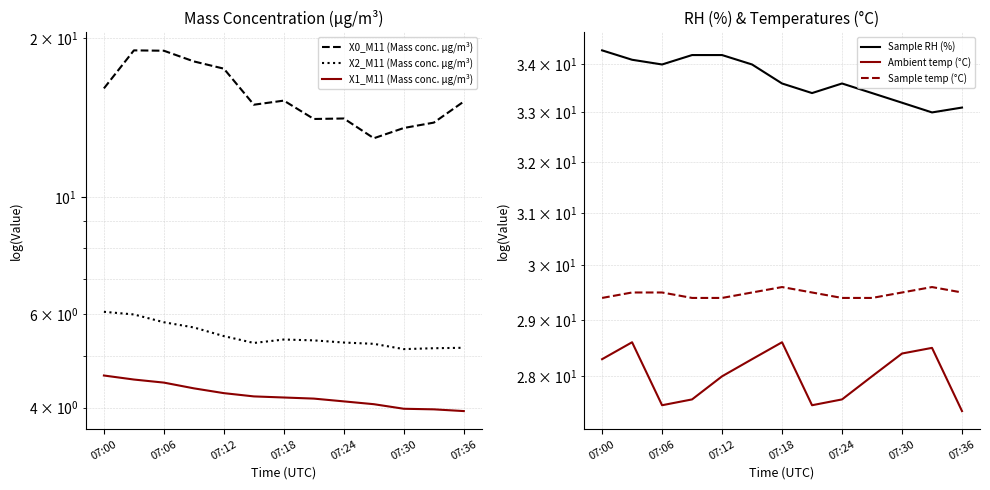

What is the difference between the maximum and minimum values in the X2_M11 (Mass conc. μg/m³) series?

0.9